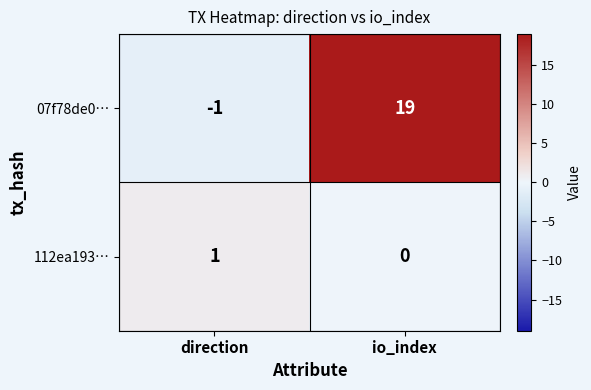

The 07f78de0… series shows -1 at direction. True or false?

True